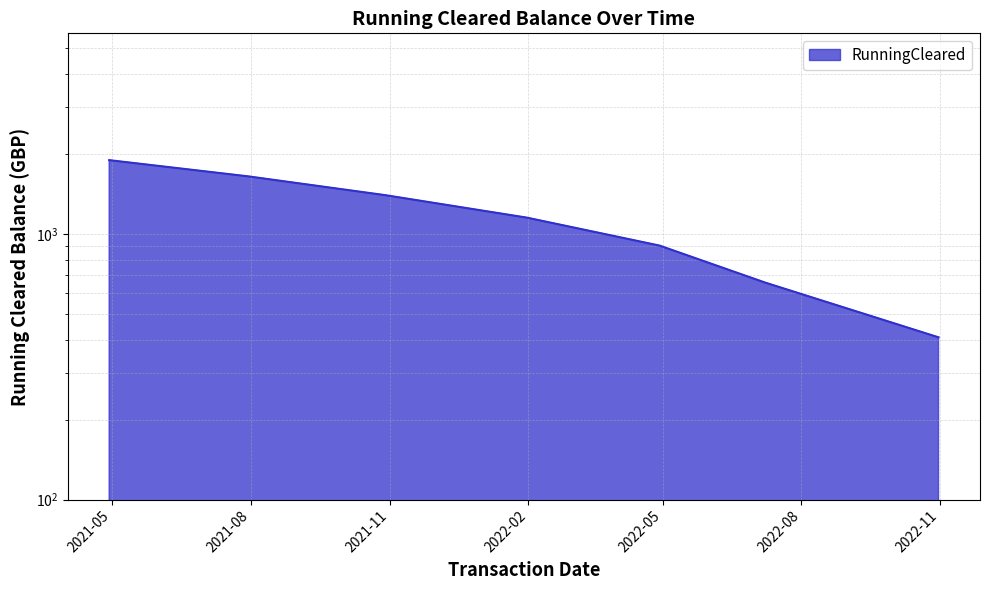

True or false: the data shows 2496.7 at 2021-10-29.

False